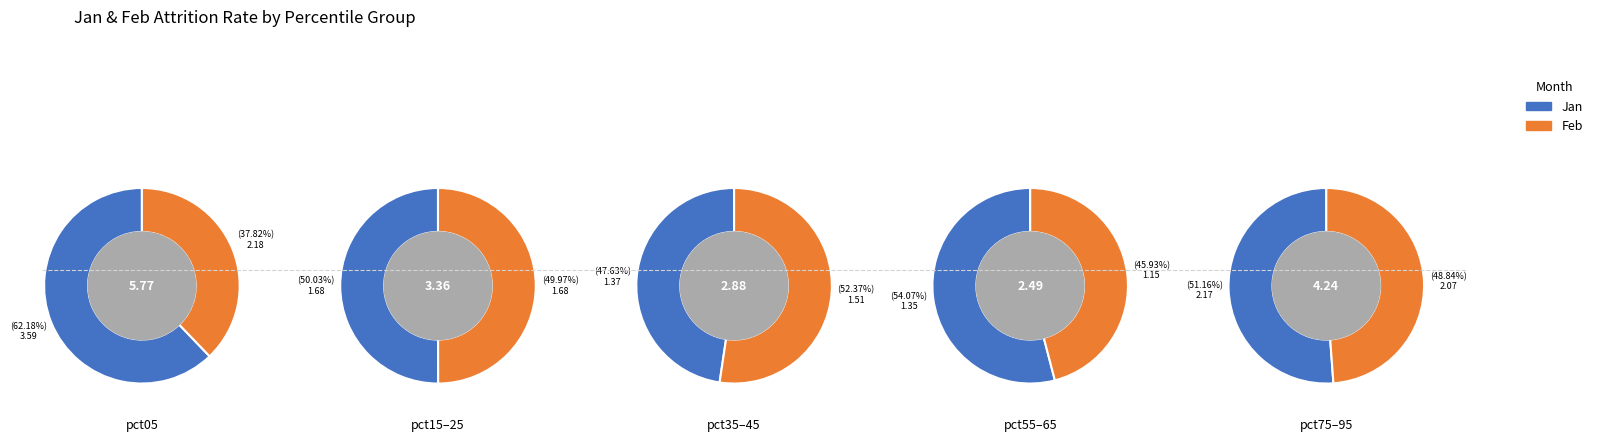

Which has a higher value, 3 or feb_values?

feb_values